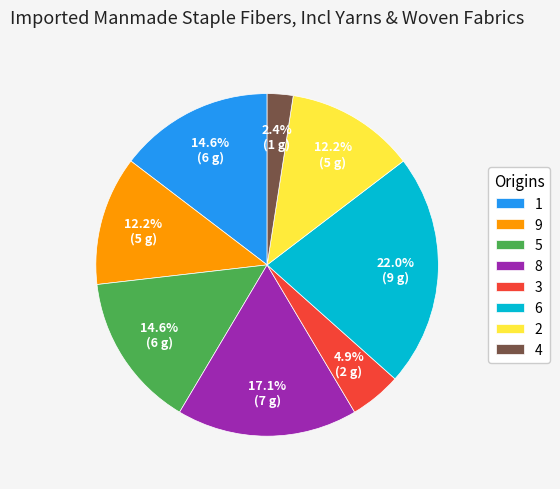

To the nearest percent, what is the difference between the 2 and 1 slice percentages?

2%